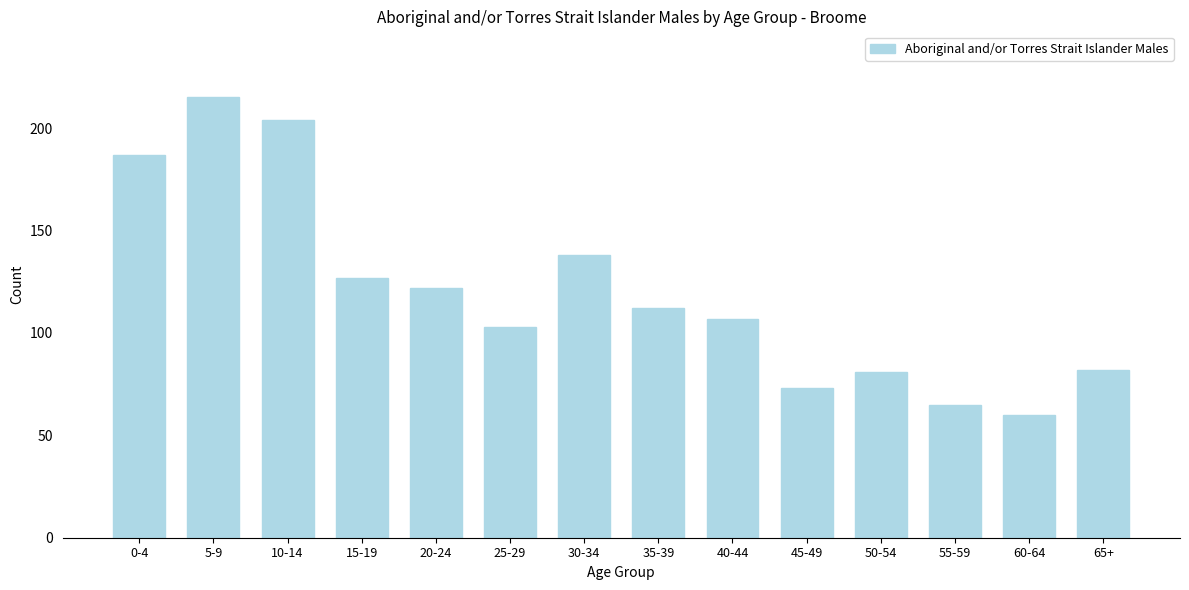

Reading left to right, extract all data points from this chart.

0-4=187	5-9=215	10-14=204	15-19=127	20-24=122	25-29=103	30-34=138	35-39=112	40-44=107	45-49=73	50-54=81	55-59=65	60-64=60	65+=82